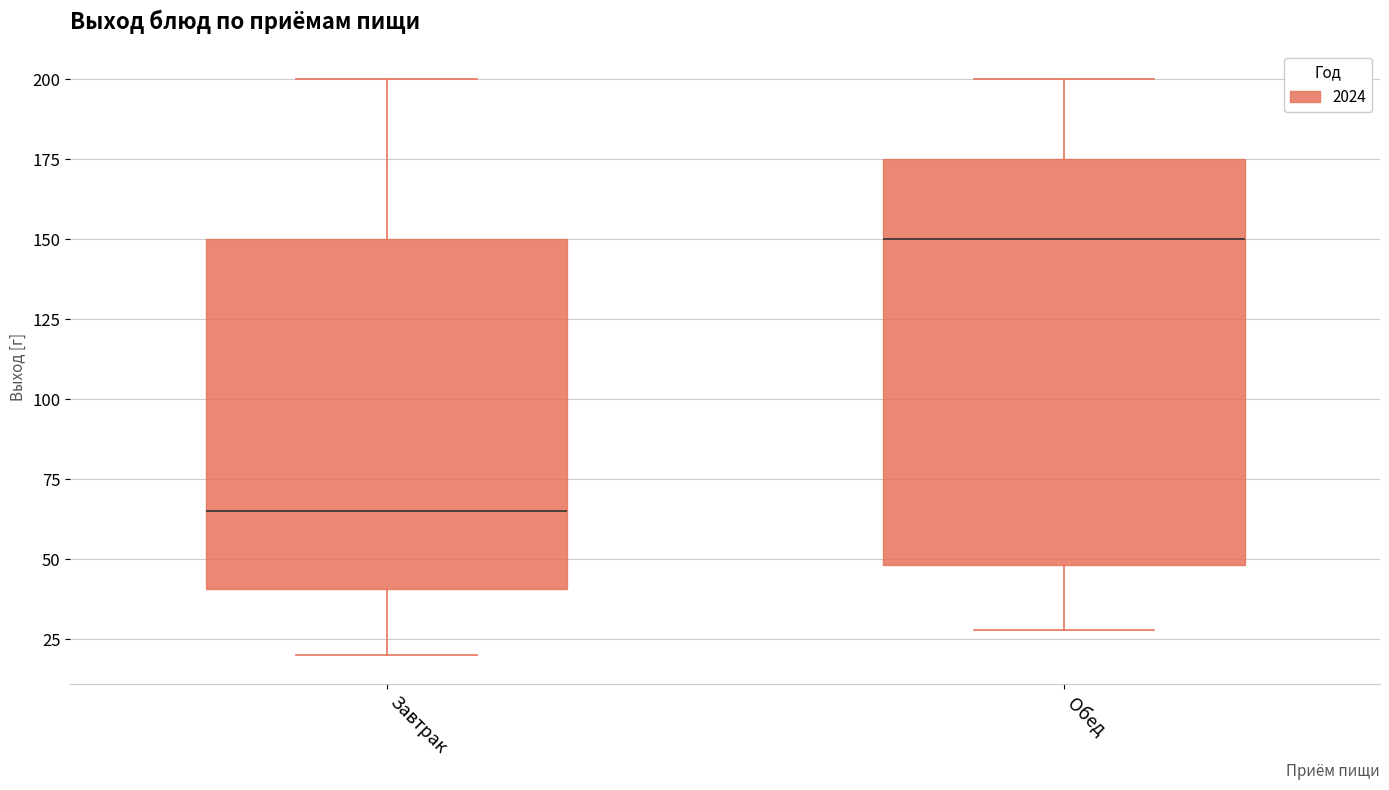

Which box is the tallest, from its lower edge to its upper edge?

Обед